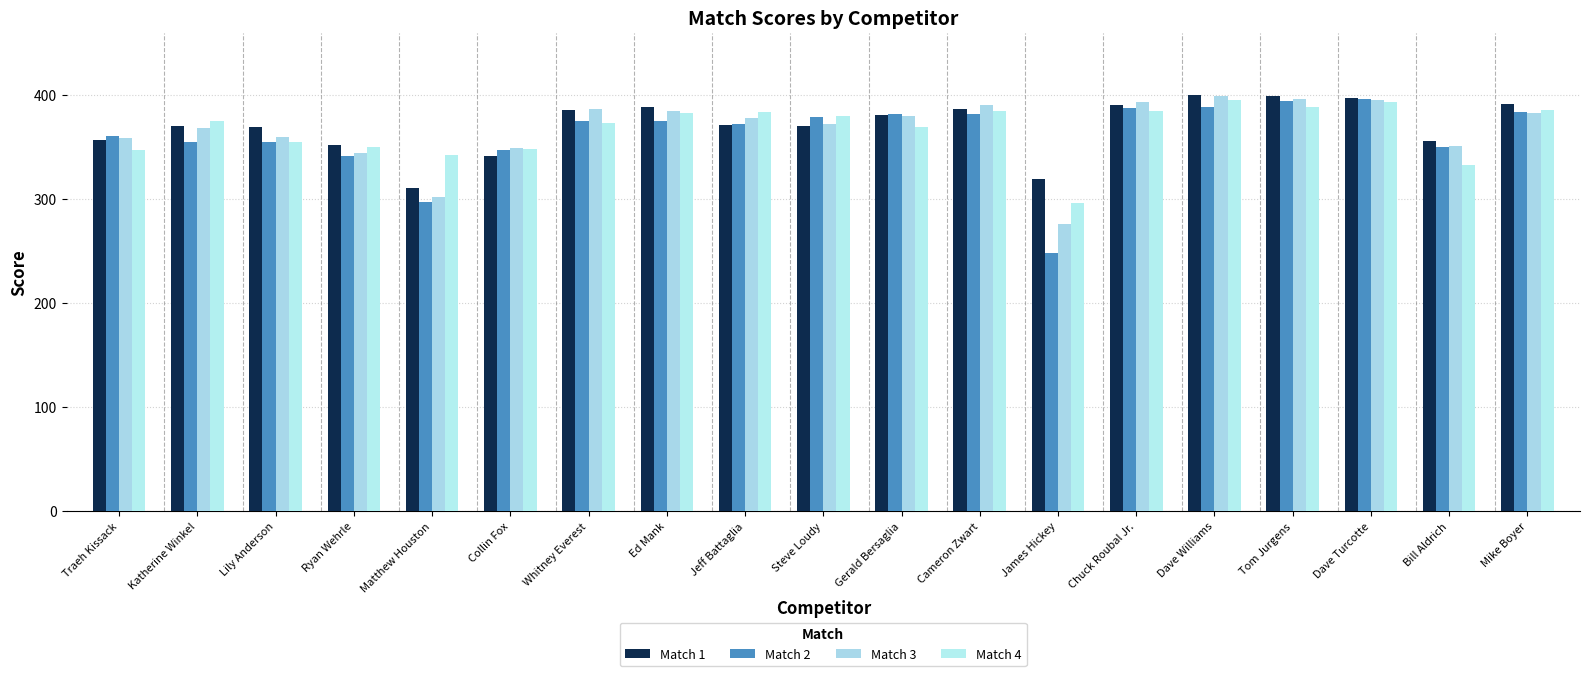

The value of Match 1 at Whitney Everest is 203.0. True or false?

False